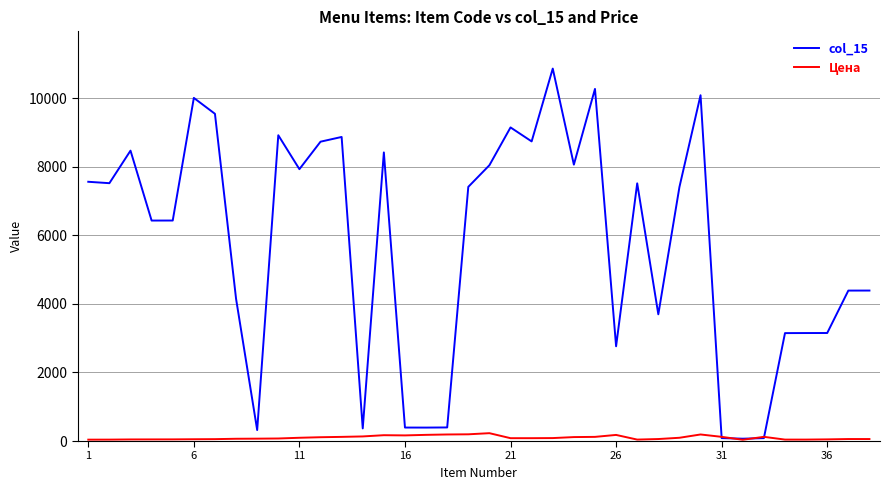

Does the chart display data point markers on the line(s)?

No